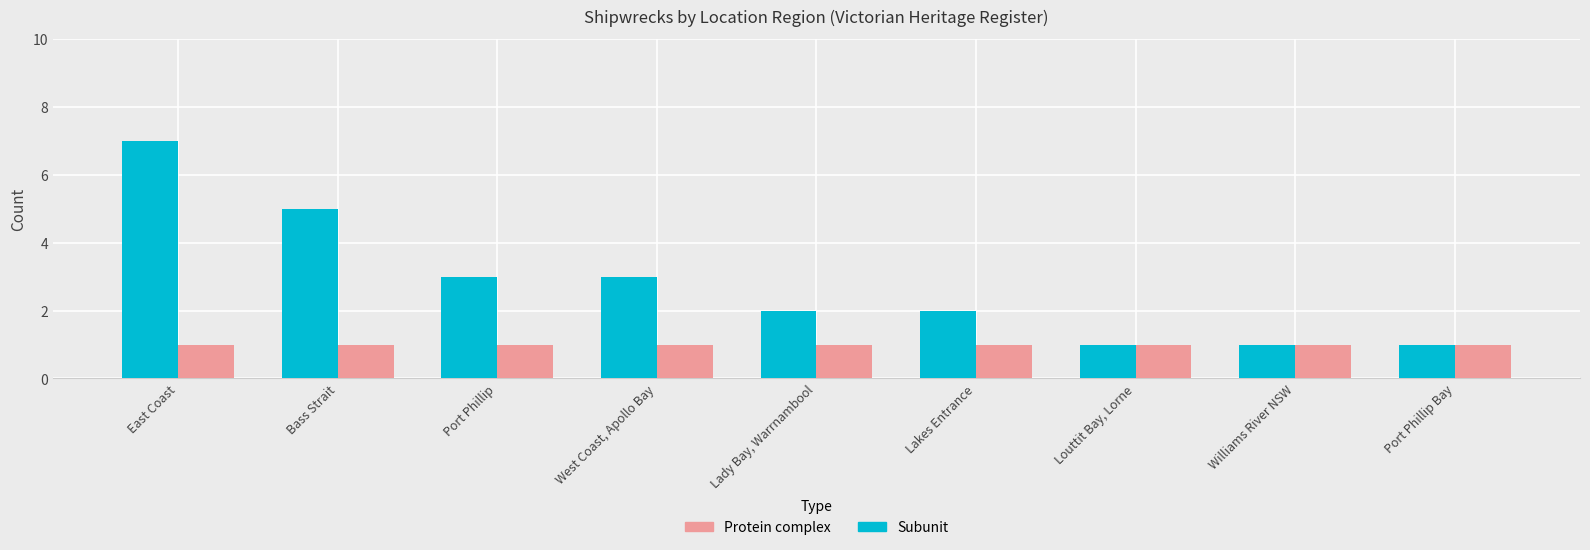

How many groups of bars are there?

9